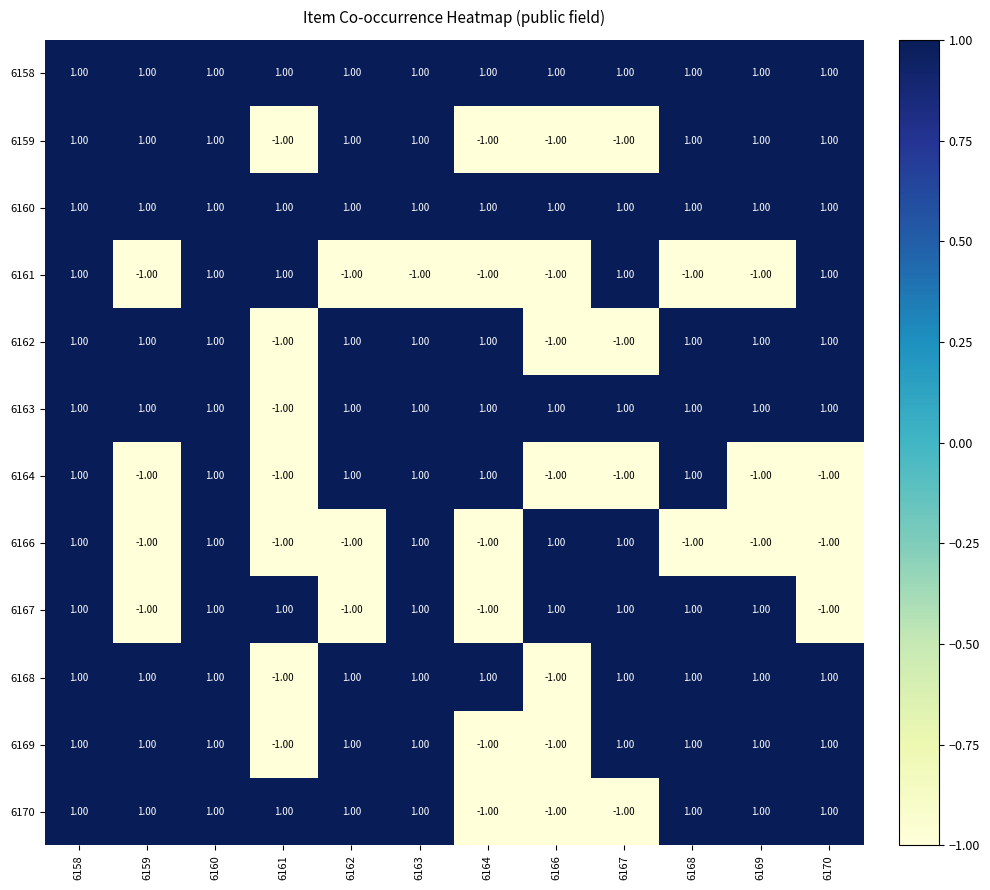

What is the sum of all 6167 values?

4